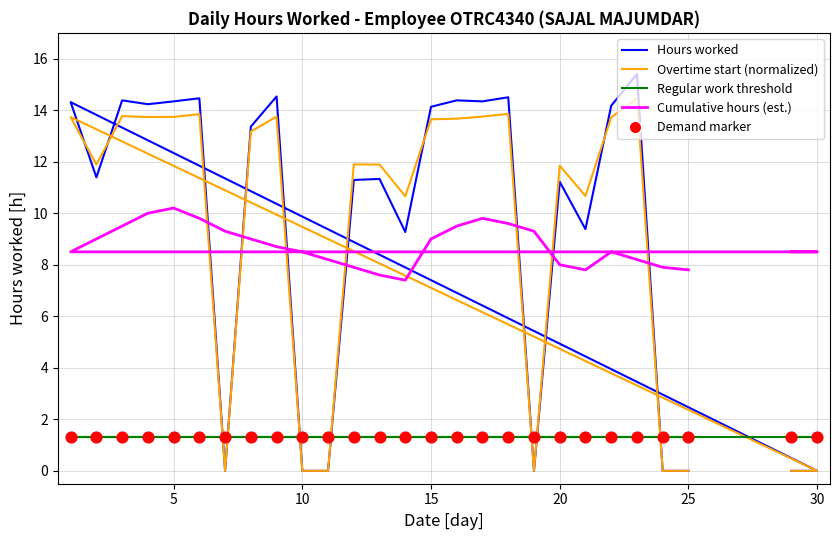

What are all the series names shown in the legend?

Hours worked, Overtime start (normalized), Regular work threshold, Cumulative hours (est.), Demand marker